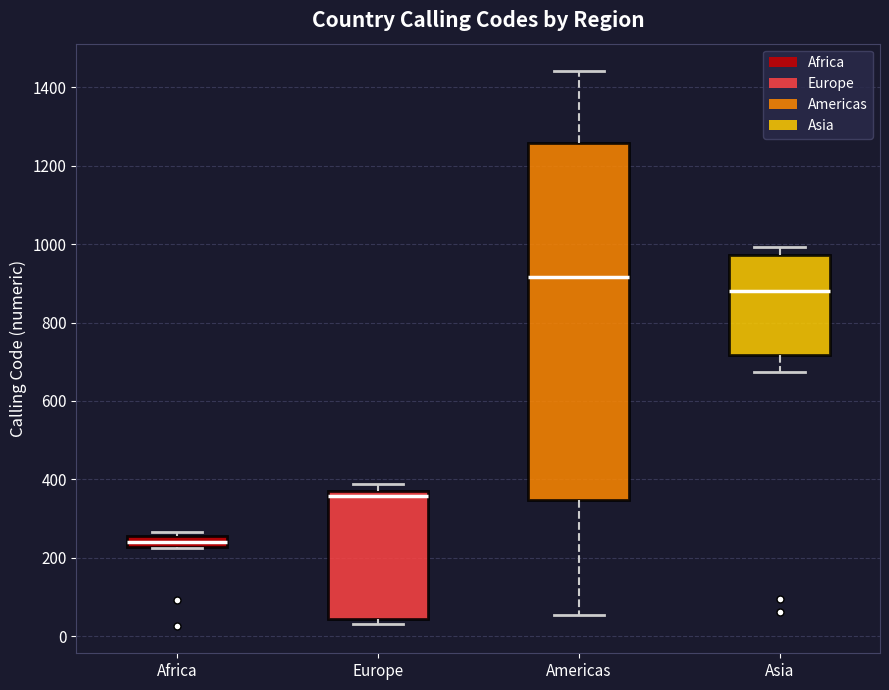

Where does the median line of the box for Americas sit on the y-axis? The values are not printed on the chart, so give them approximately, as read against the axis.

920